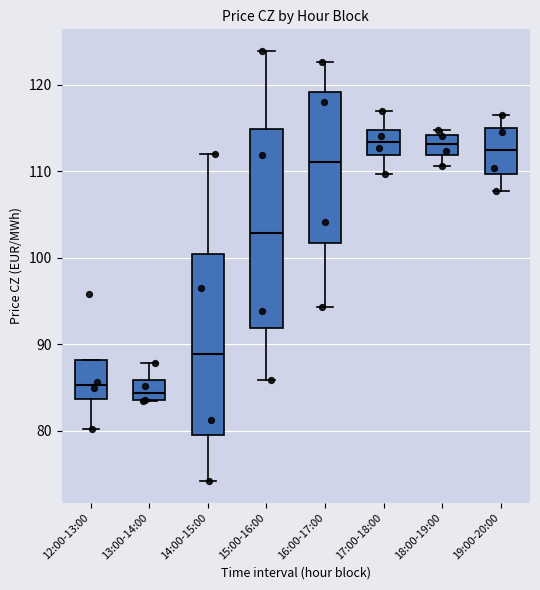

Which box is the tallest, from its lower edge to its upper edge?

15:00-16:00